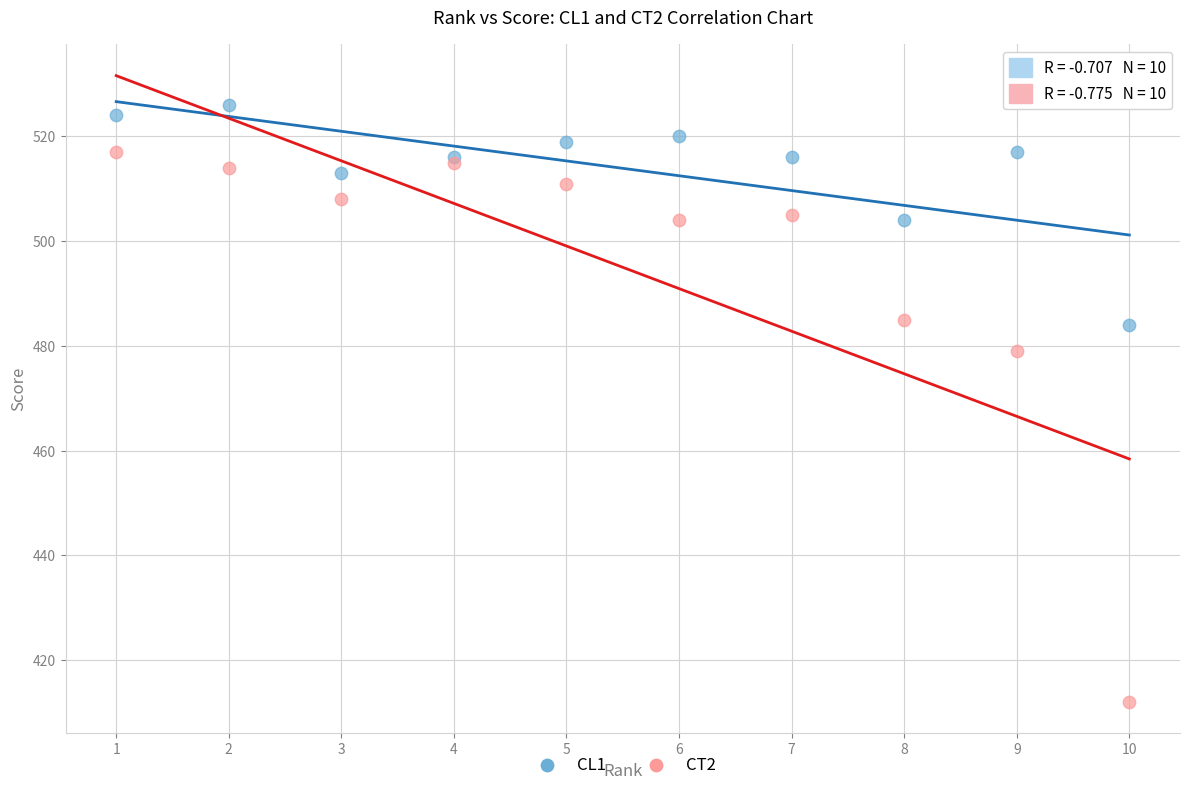

Which series has the widest spread of Y values?

CT2